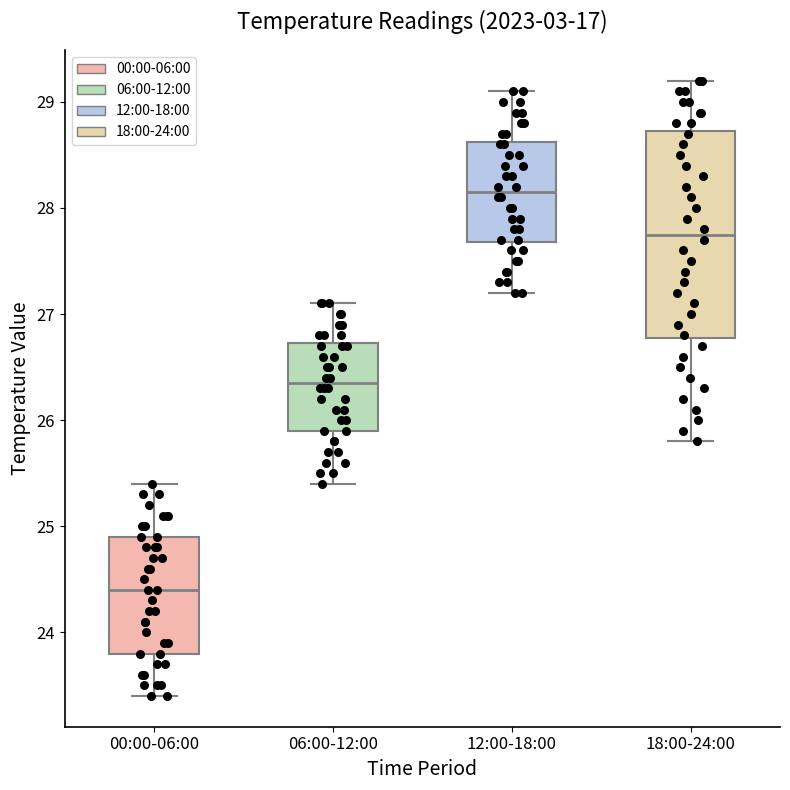

Reading left to right, transcribe this box plot: for each box, give where its median line is, the range the box spans, and where its two whiskers end, as read against the y-axis. The values are not printed on the chart, so give them approximately, as read against the axis.

00:00-06:00: median 24.4, box 23.8 to 24.9, whiskers 23.4 to 25.4
06:00-12:00: median 26.4, box 25.9 to 26.7, whiskers 25.4 to 27.1
12:00-18:00: median 28.2, box 27.7 to 28.6, whiskers 27.2 to 29.1
18:00-24:00: median 27.8, box 26.8 to 28.7, whiskers 25.8 to 29.2